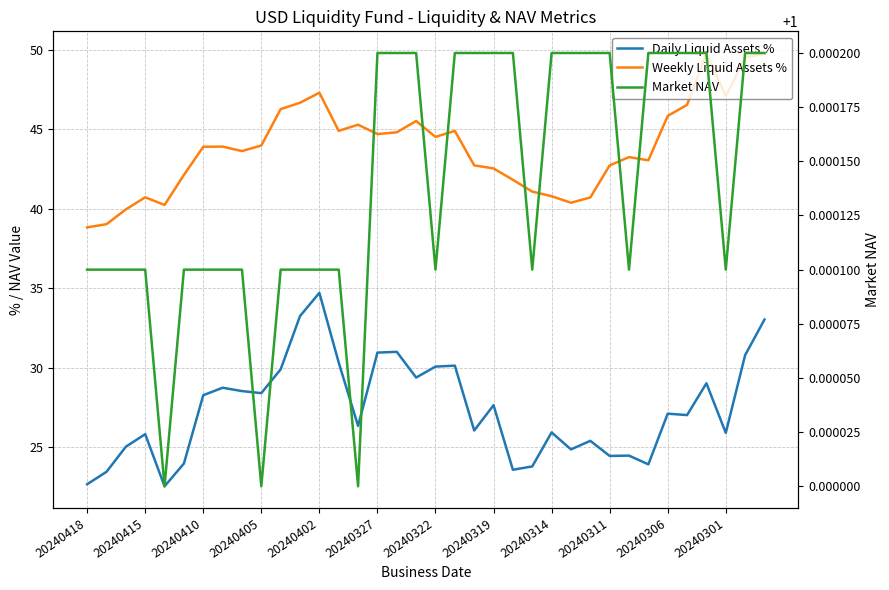

What is the minimum value shown in the chart?

1.0